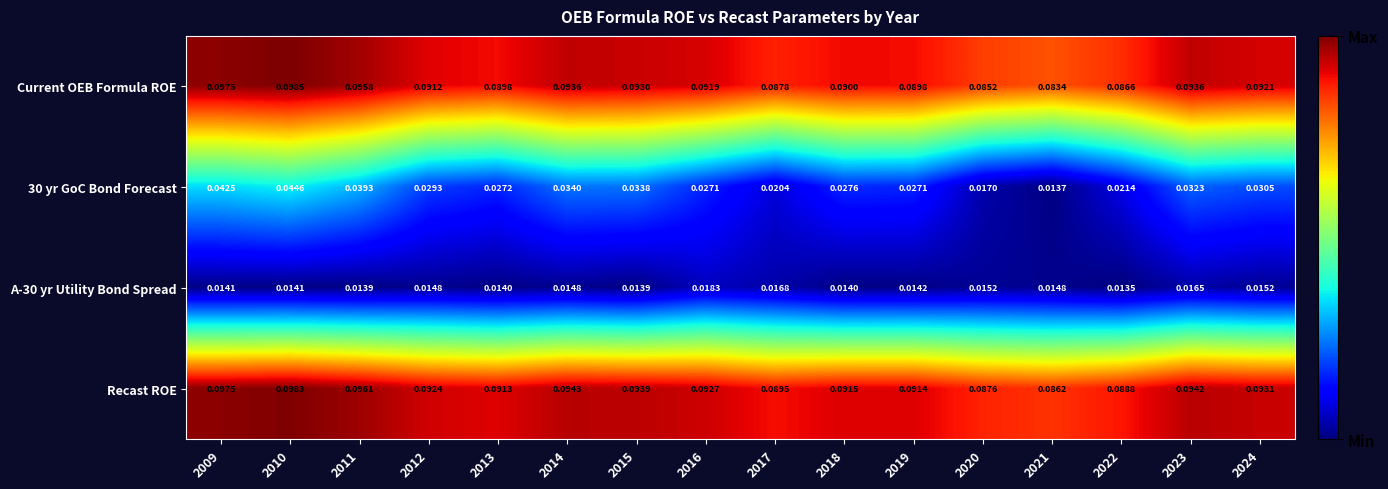

Is the value of 30 yr GoC Bond Forecast at 2024 greater than the value of Recast ROE at 2014?

No